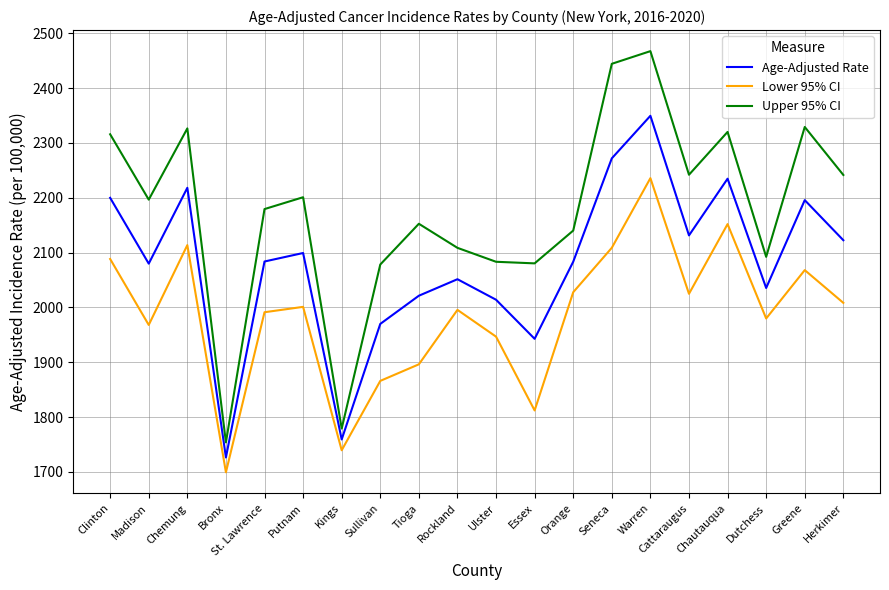

What is the spread (max minus min) of values at Chemung?

212.8